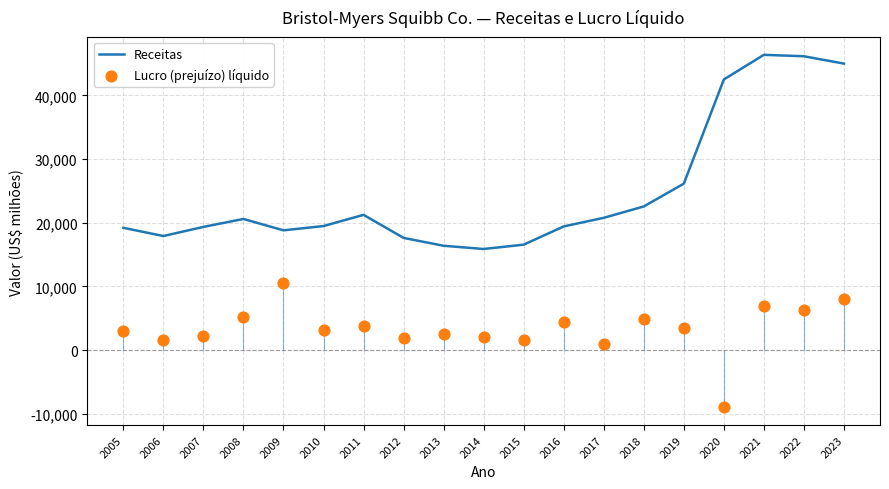

Which series reaches the minimum Y coordinate?

Lucro (prejuízo) líquido